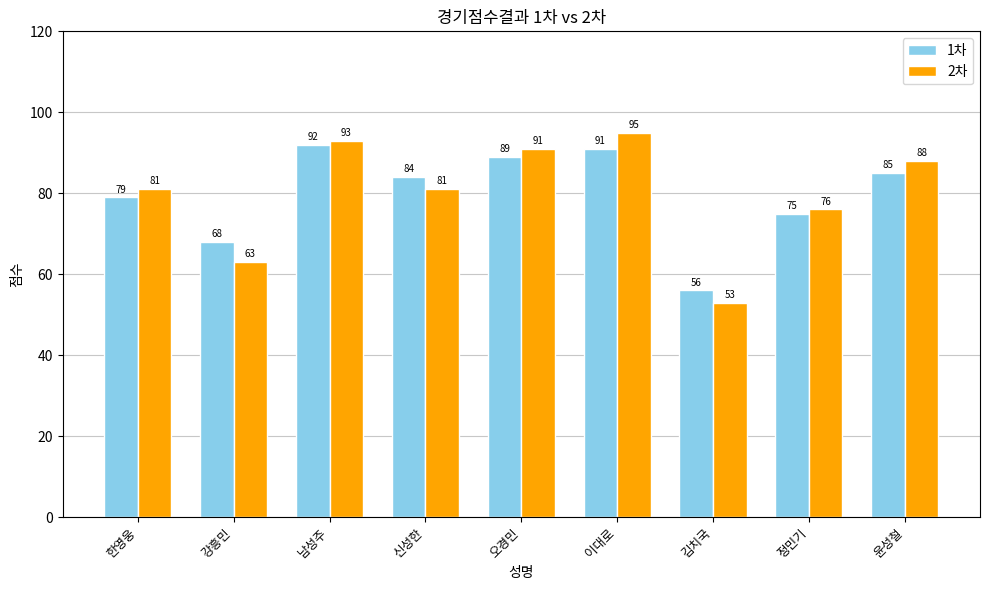

Reading left to right, extract all data points from this chart.

1차: 79	68	92	84	89	91	56	75	85
2차: 81	63	93	81	91	95	53	76	88